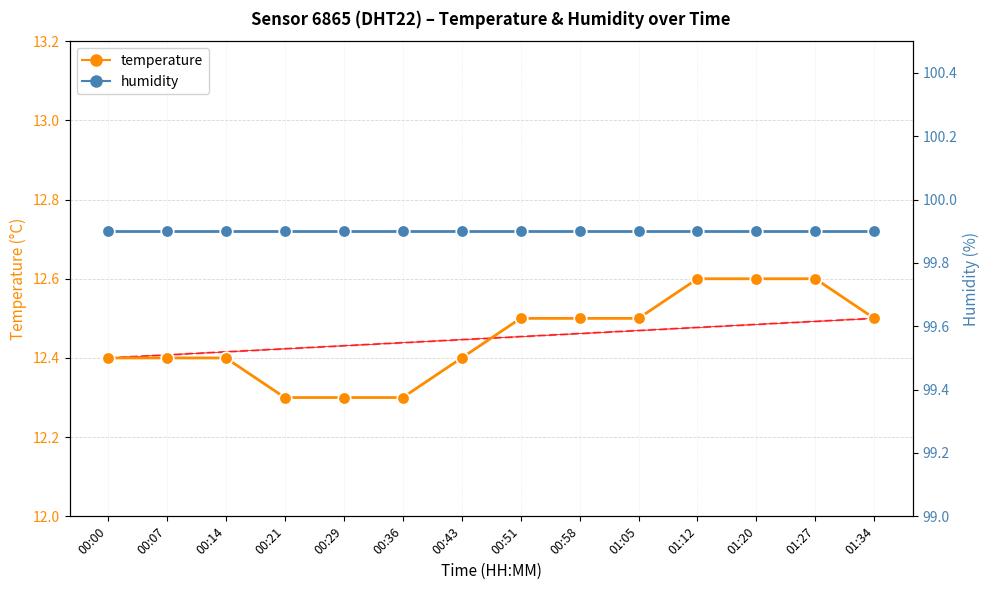

What is the label of the 8th point from the right?

00:43